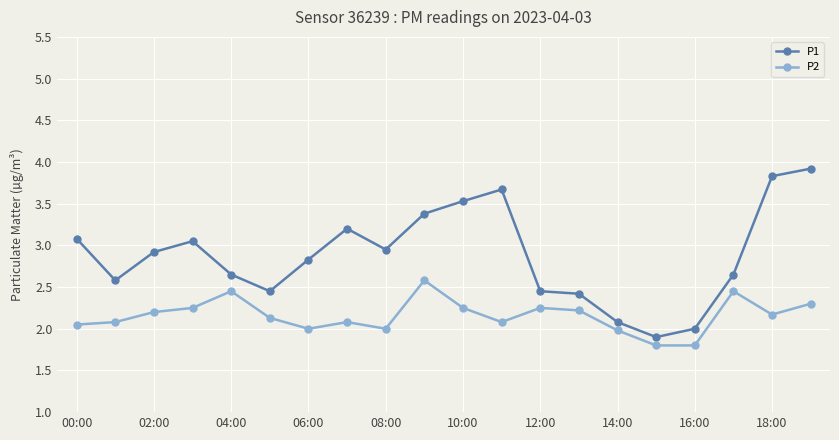

What is the maximum value shown in the chart?

3.9